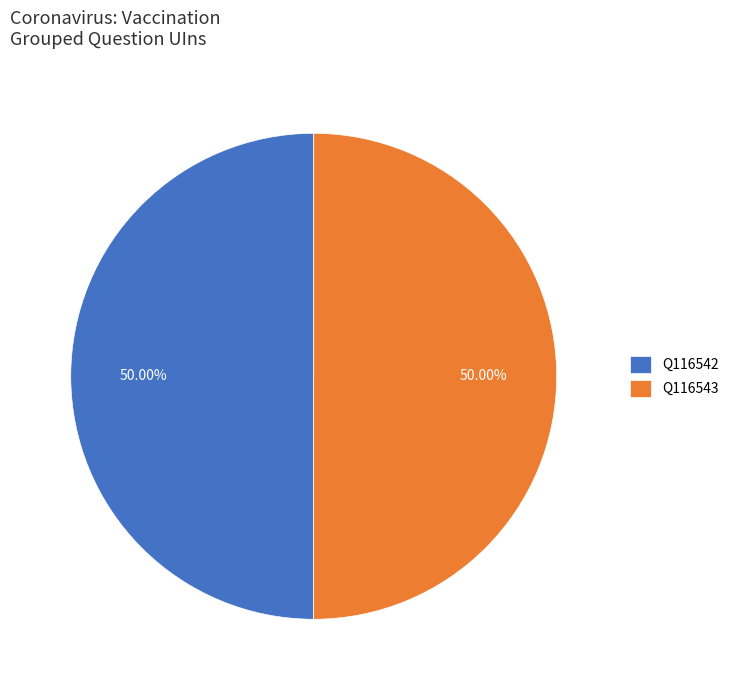

Is the sum of Q116542 and Q116543 greater than half?

Yes